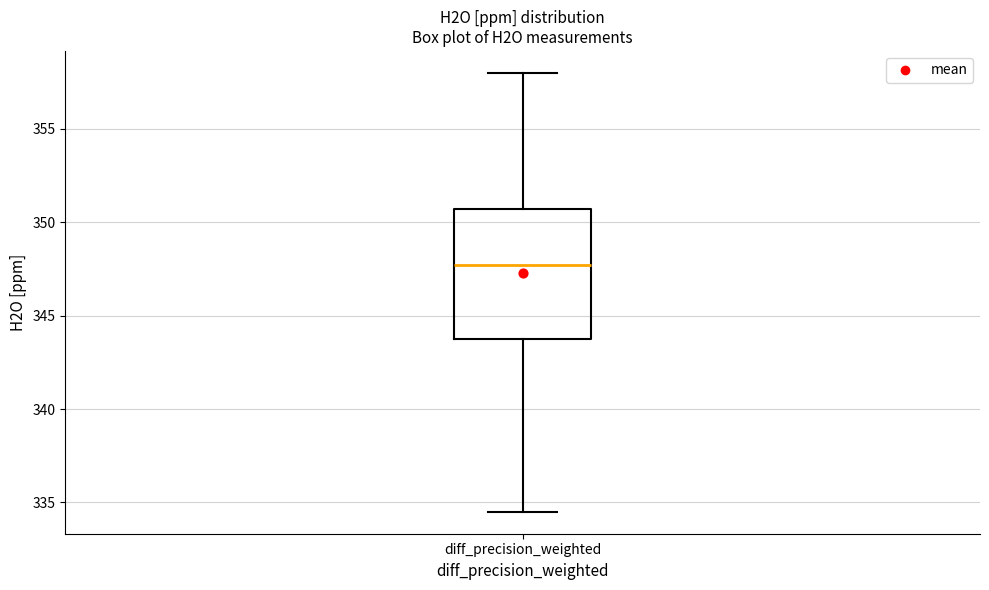

Transcribe this box plot: give where the median line is, the range the box spans, and where the two whiskers end, as read against the y-axis. The values are not printed on the chart, so give them approximately, as read against the axis.

median 347.5, box 344.0 to 350.5, whiskers 334.5 to 358.0